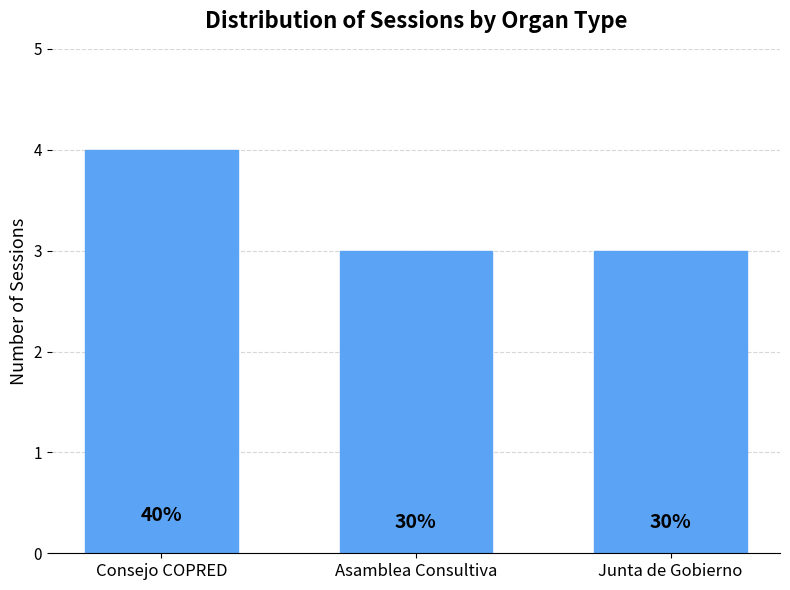

How many bars are there in total?

3